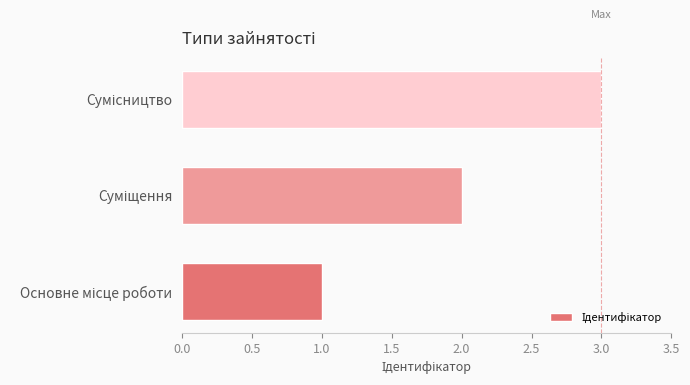

What is the sum of all values?

6